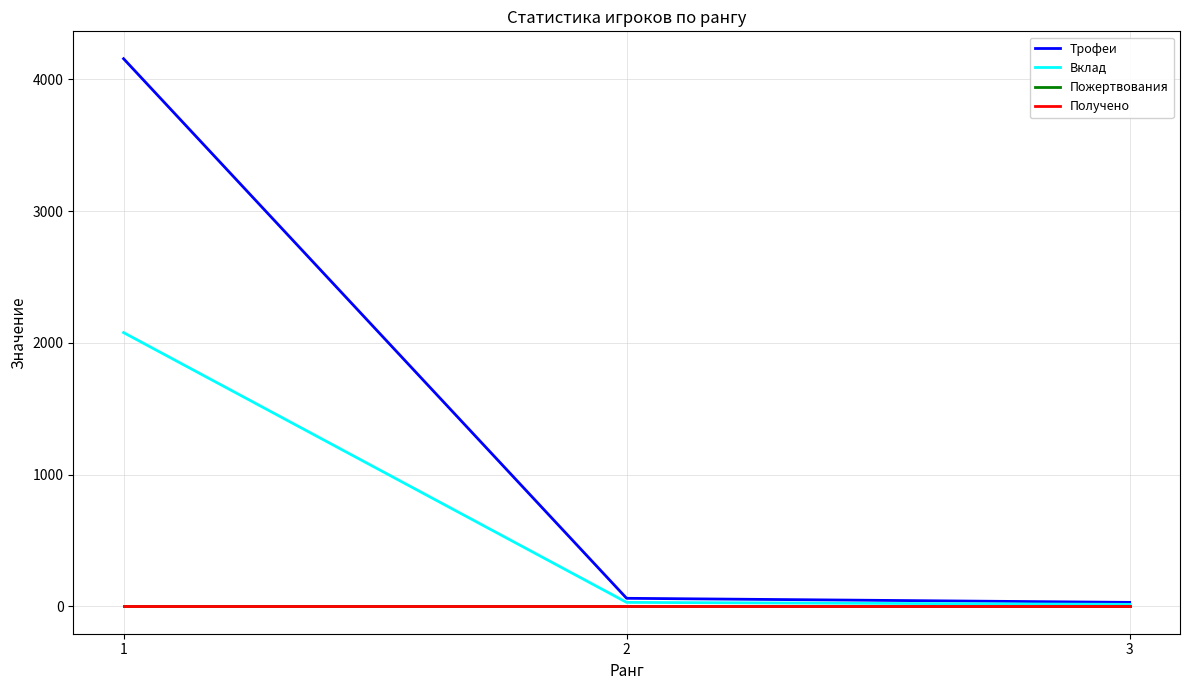

What is the value of the Вклад point at the 3rd from the left?

15